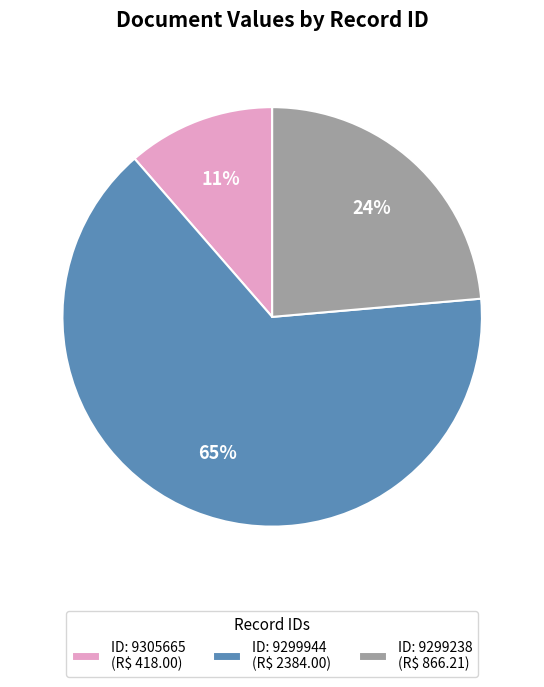

How many segments does this pie chart have?

3